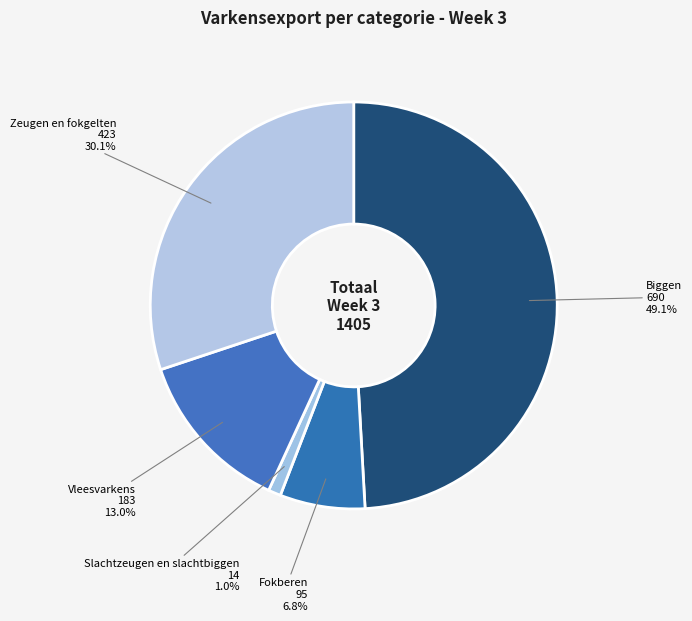

How many segments does this pie chart have?

5